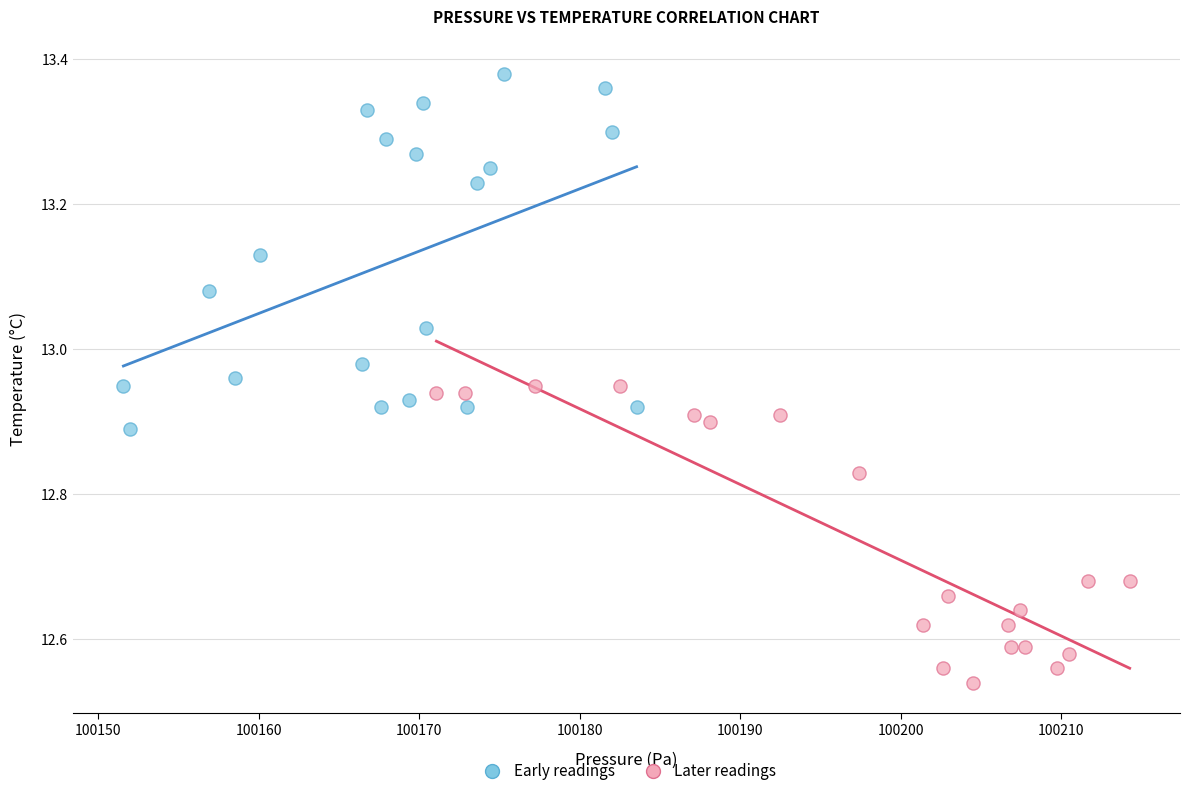

Which series contains the highest Y value?

Early readings